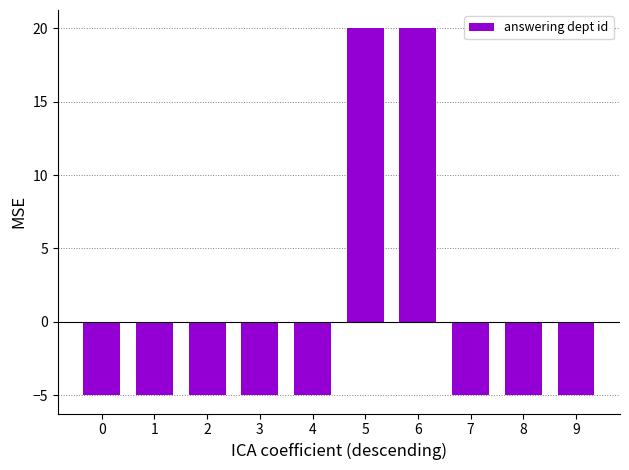

What is the value of the 2nd bar from the left?

-5